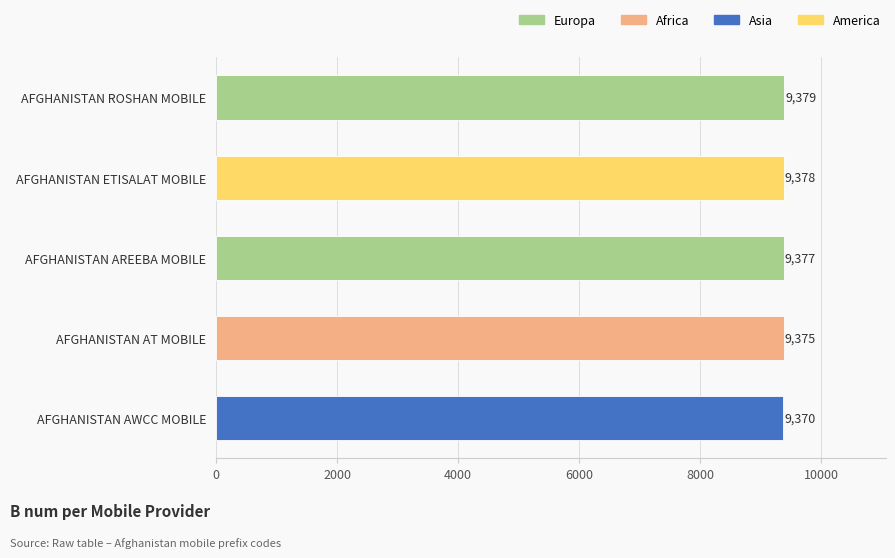

What is the minimum value shown in the chart?

9370